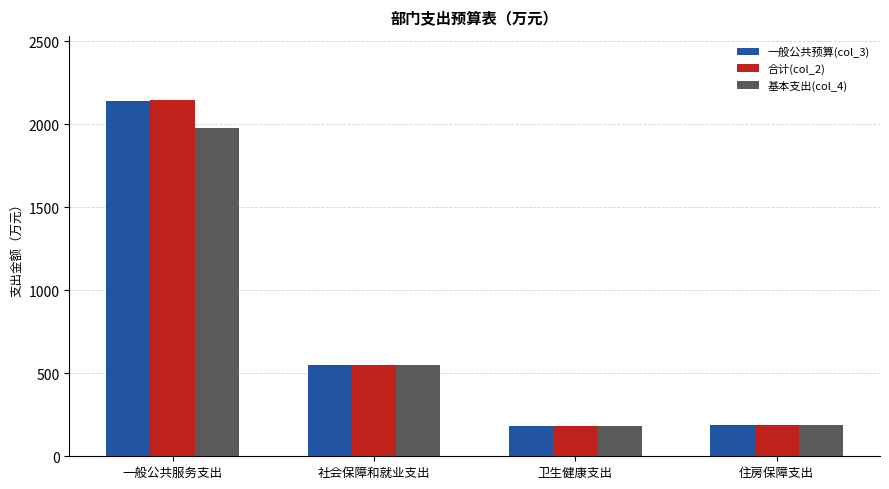

How many series are shown in this chart?

3